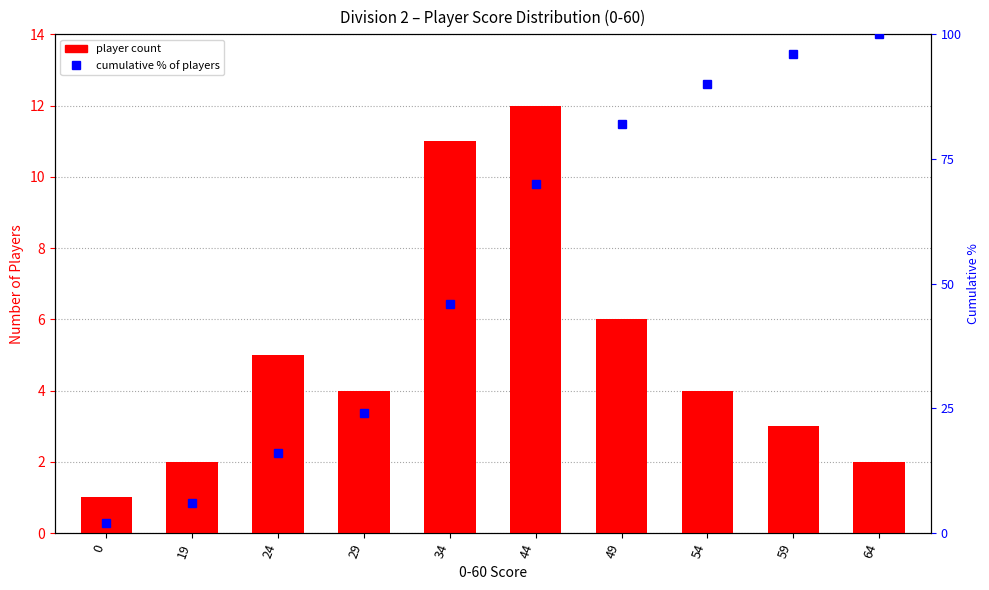

What is the difference between the maximum and second lowest values in the player count series?

10